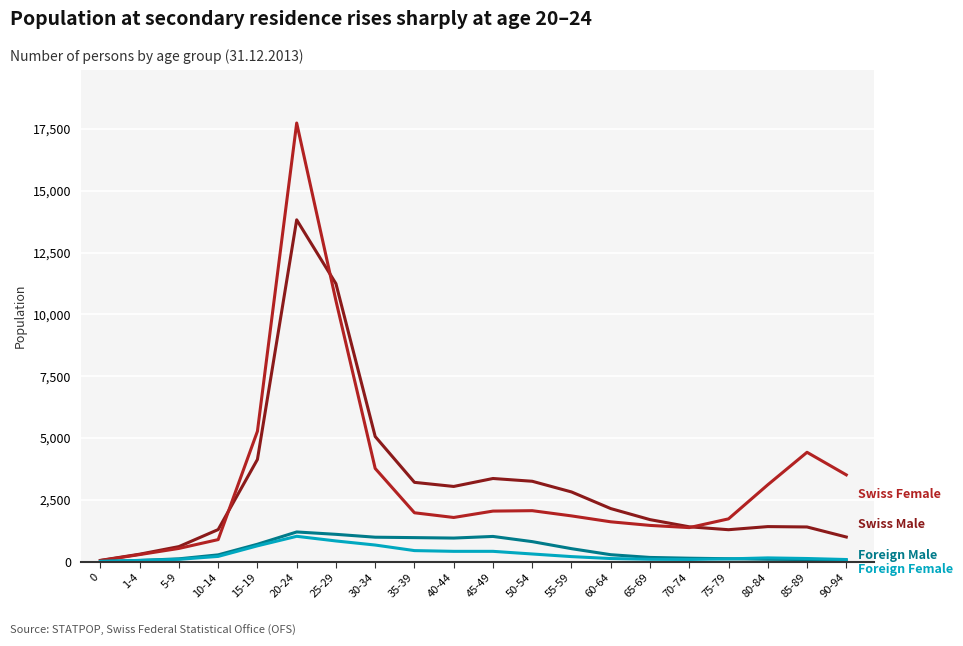

What is the maximum value shown in the chart?

17742